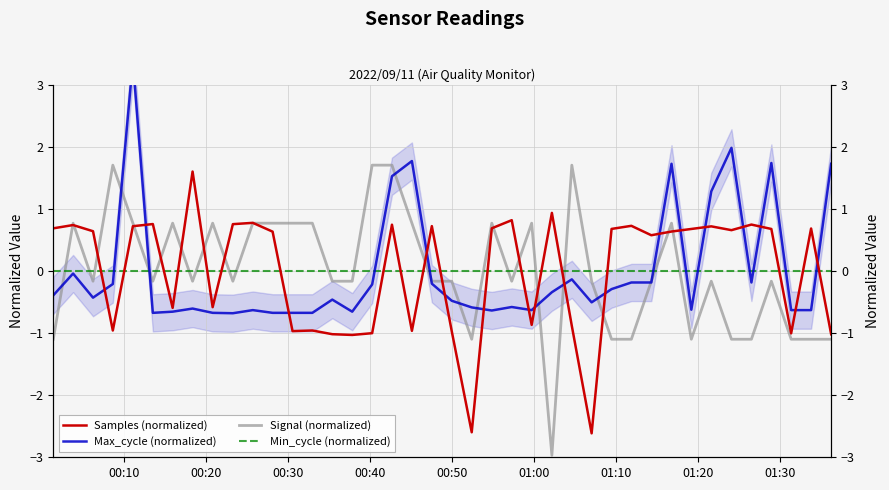

What are all the series names shown in the legend?

Samples (normalized), Max_cycle (normalized), Signal (normalized), Min_cycle (normalized)